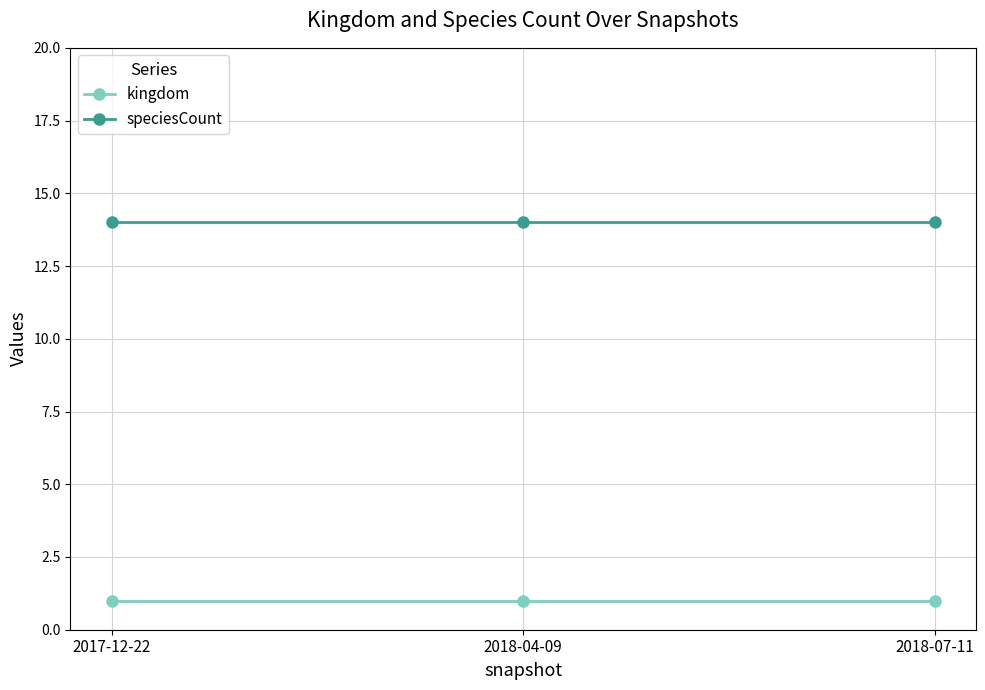

The value of speciesCount at 2018-07-11 is 21. True or false?

False